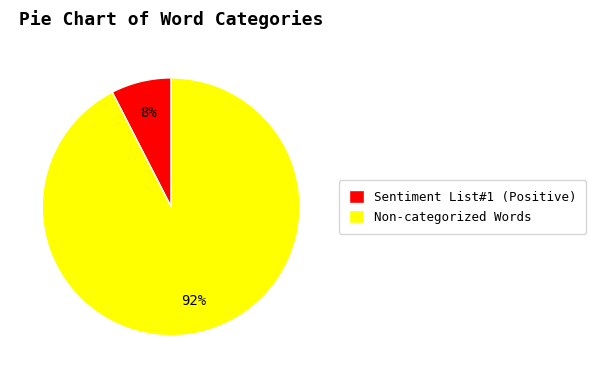

What percentage is the Non-categorized Words slice, to the nearest percent?

92%